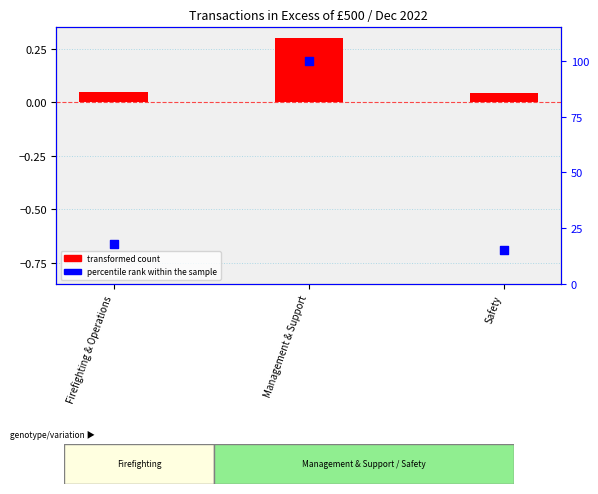

At which category is the sum across all series the highest?

Management & Support